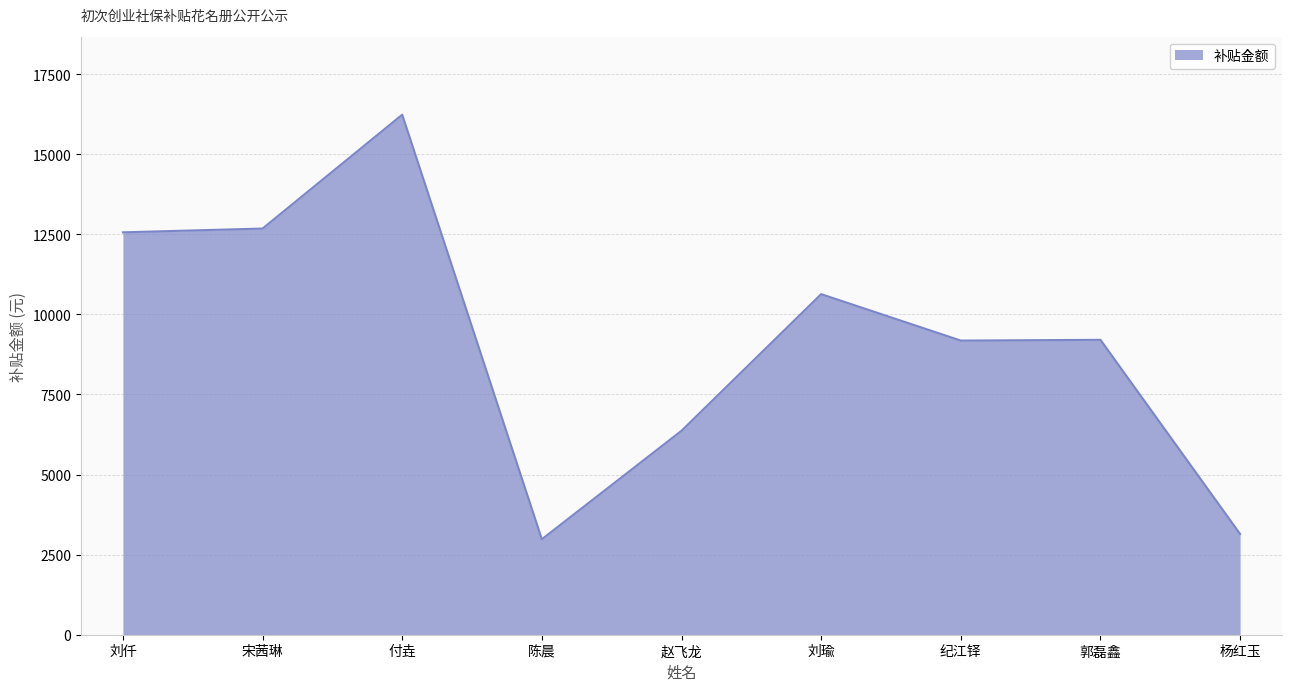

Is it true that the value at 郭磊鑫 is 6026.0?

False